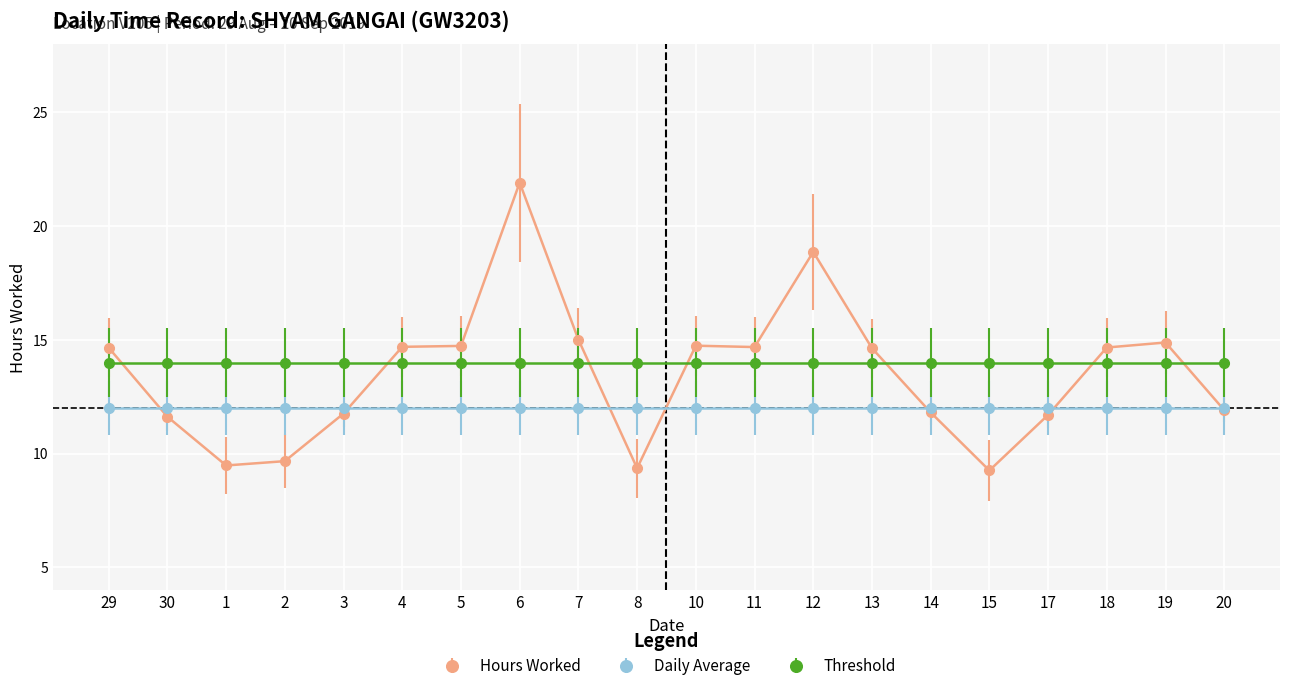

How many lines are shown in the chart?

3